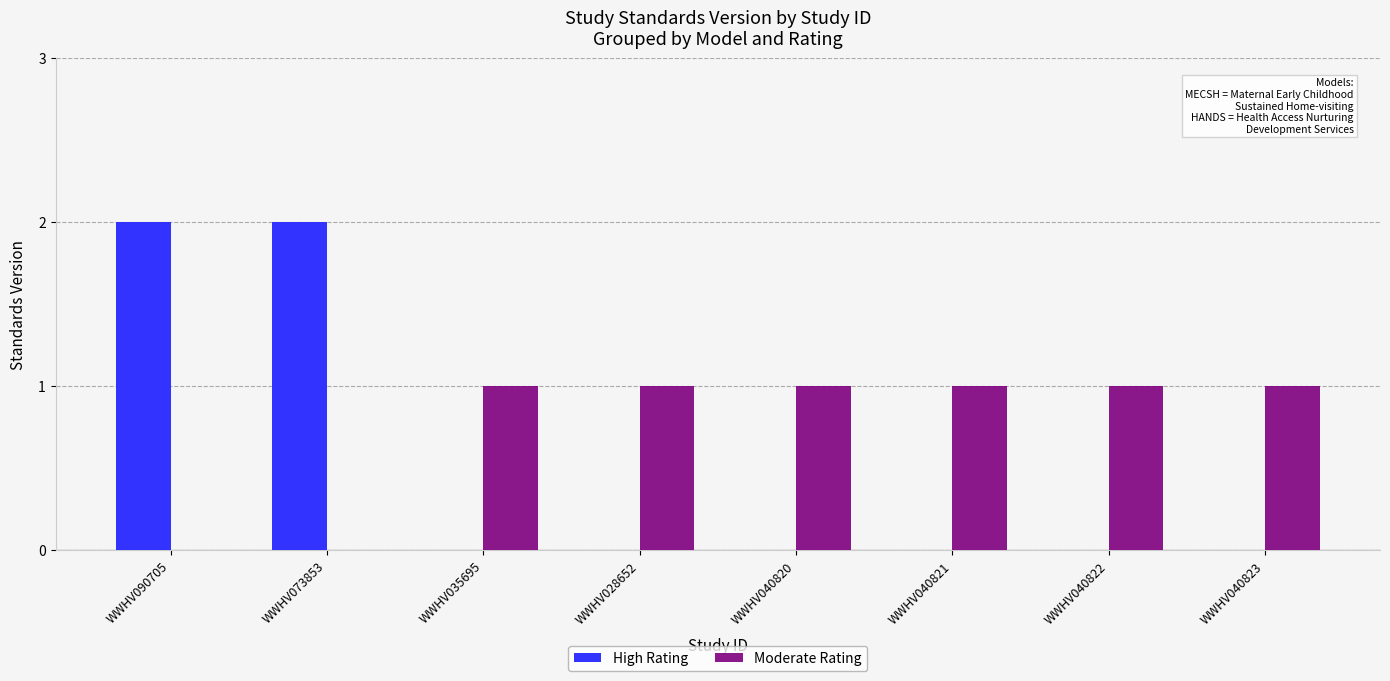

What is the sum of the High Rating values at WWHV073853 and WWHV040823?

2